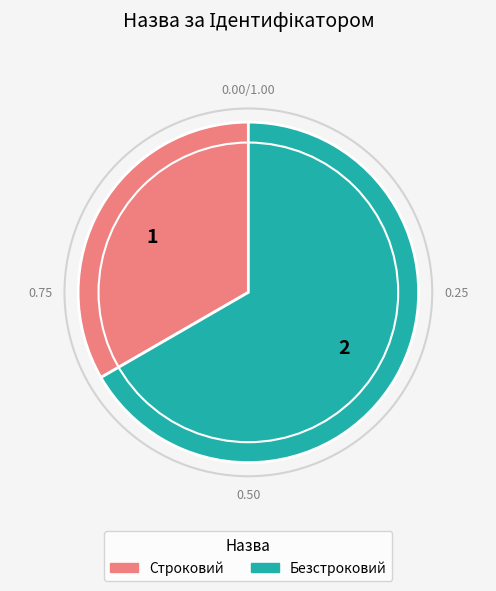

Does Безстроковий represent more than half of the total?

Yes